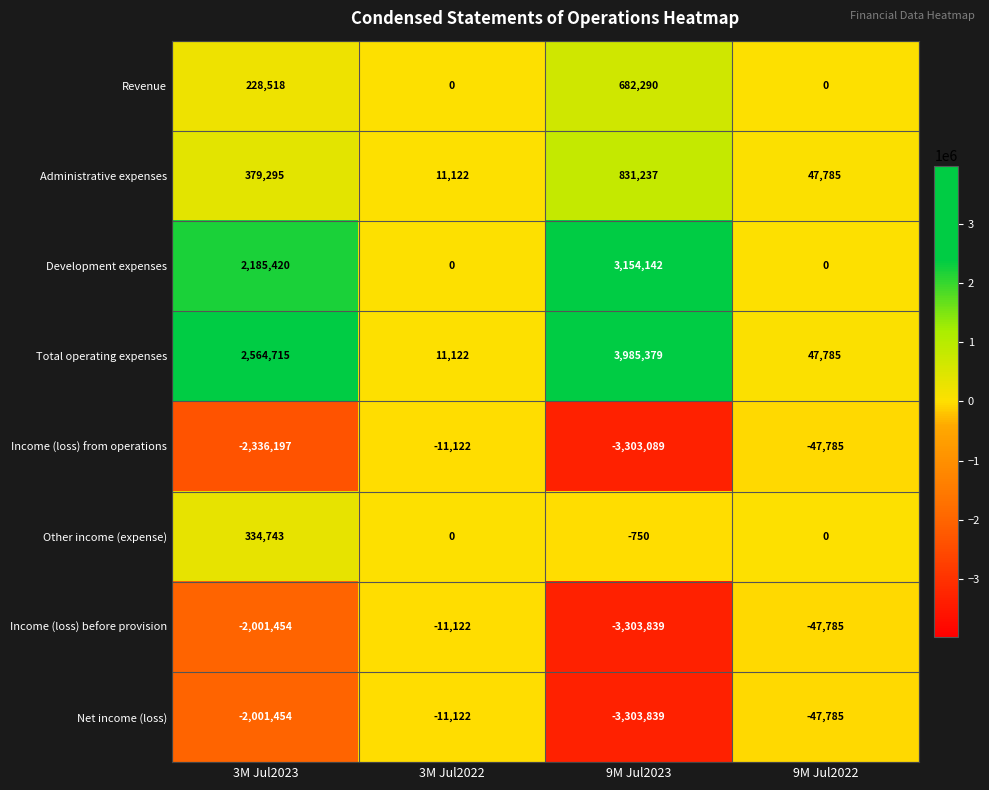

Which series has the largest total across all categories?

Total operating expenses